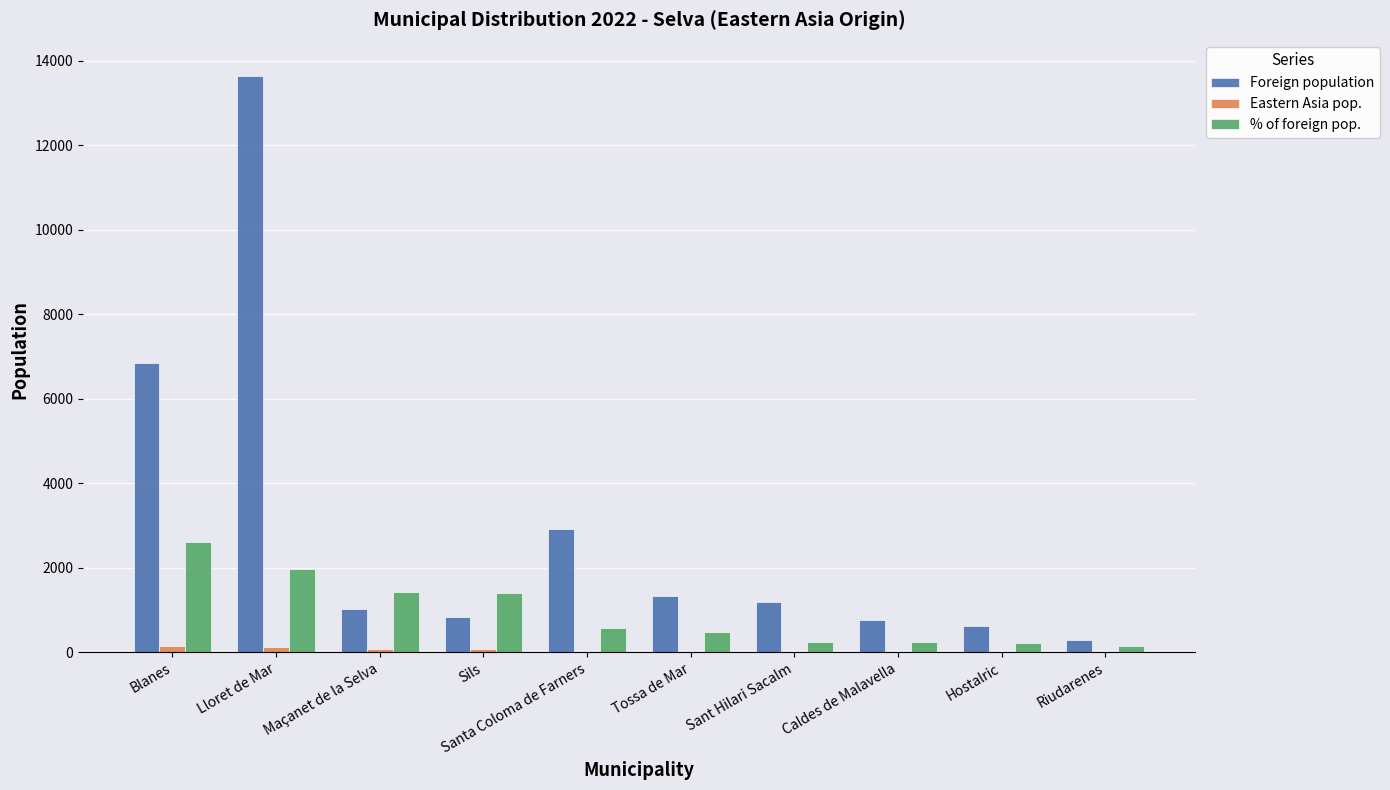

What is the sum of all Foreign population values?

29436